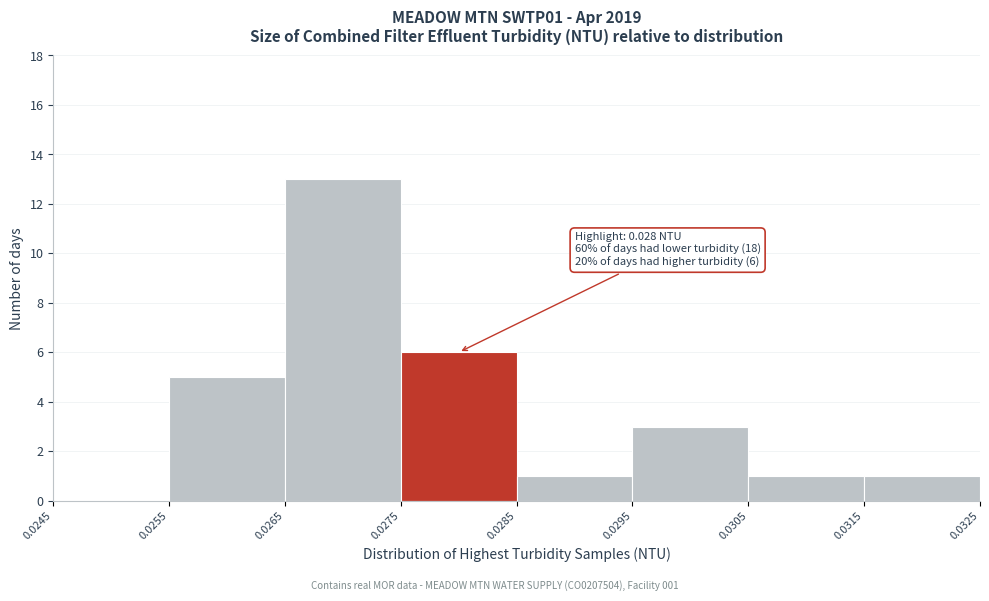

Over which range of the x-axis is the bar tallest?

0.0265 to 0.0275